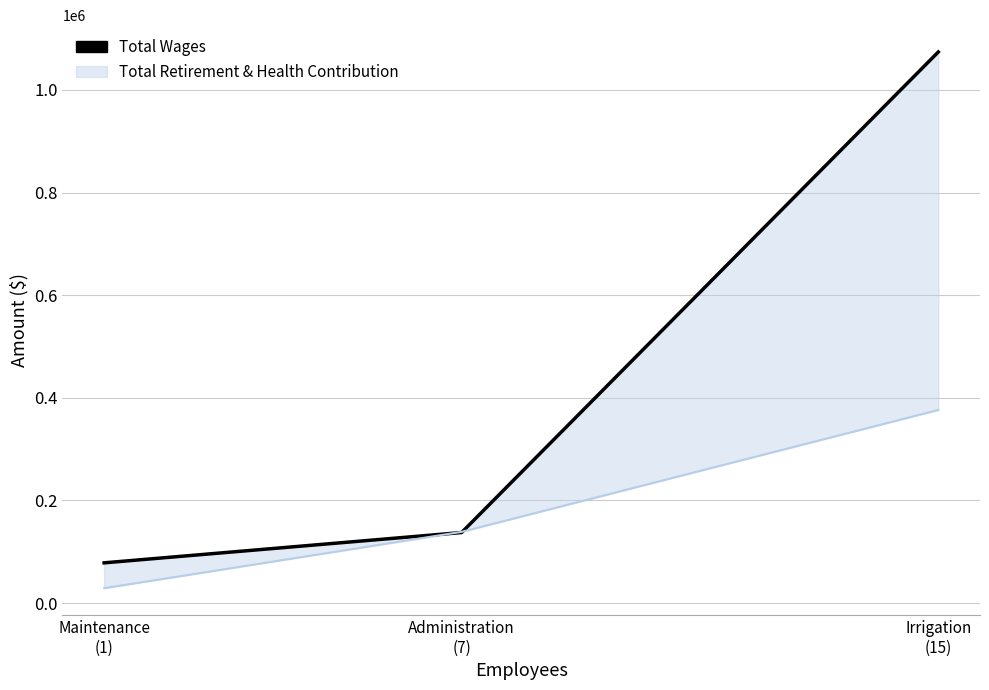

Reading right to left, list all the values displayed in this chart.

Irrigation
(15)=1073824	Administration
(7)=137519	Maintenance
(1)=78442